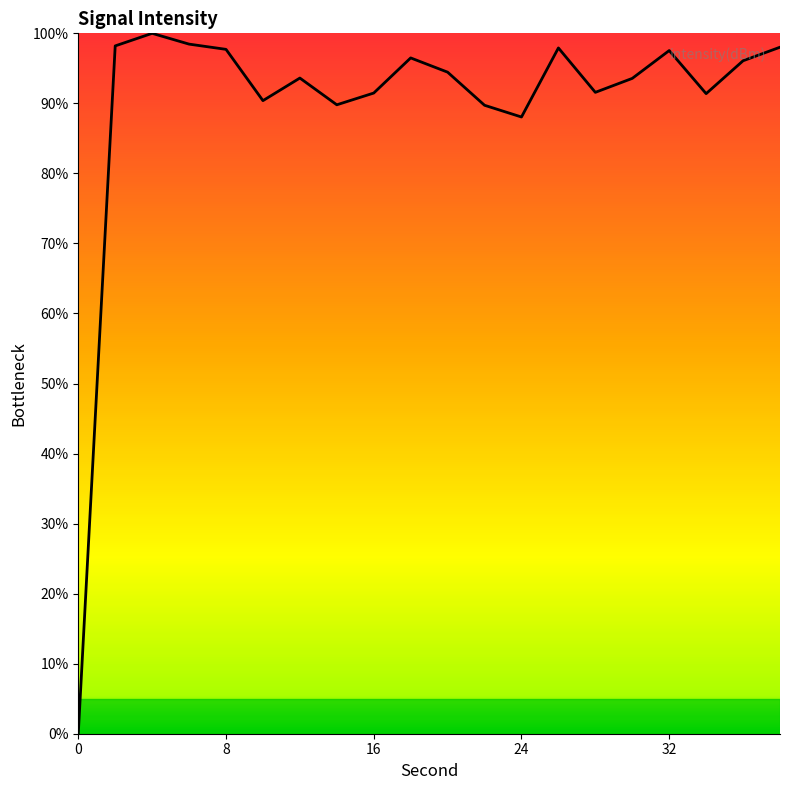

How many series are shown in this chart?

1